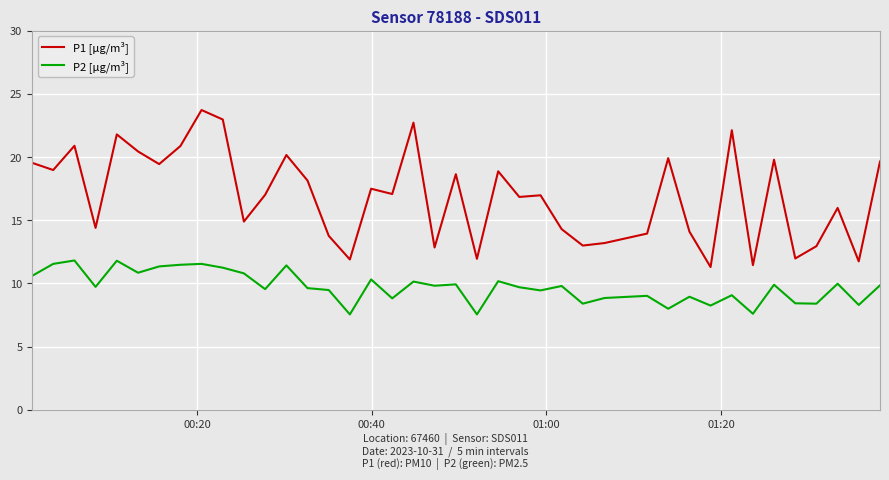

True or false: P1 [µg/m³] and P2 [µg/m³] intersect in this chart.

False